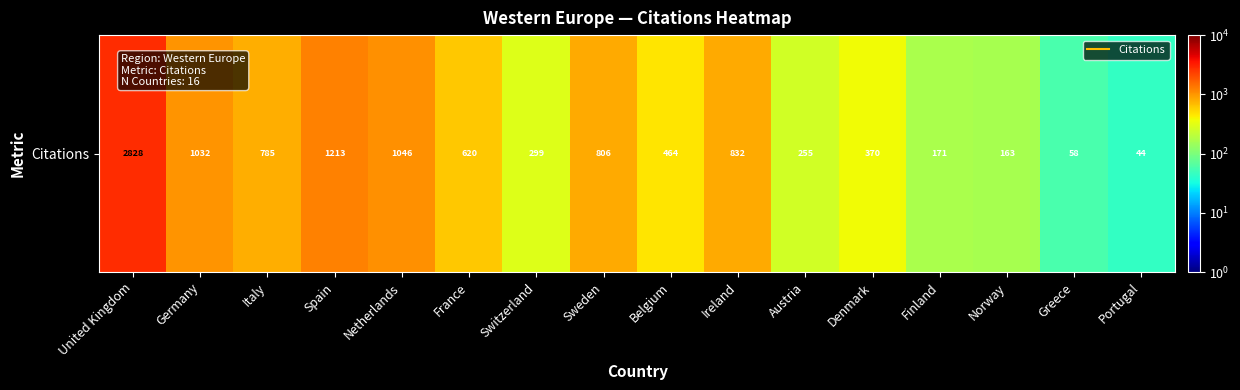

Rank the categories by value from lowest to highest.

Portugal, Greece, Norway, Finland, Austria, Switzerland, Denmark, Belgium, France, Italy, Sweden, Ireland, Germany, Netherlands, Spain, United Kingdom